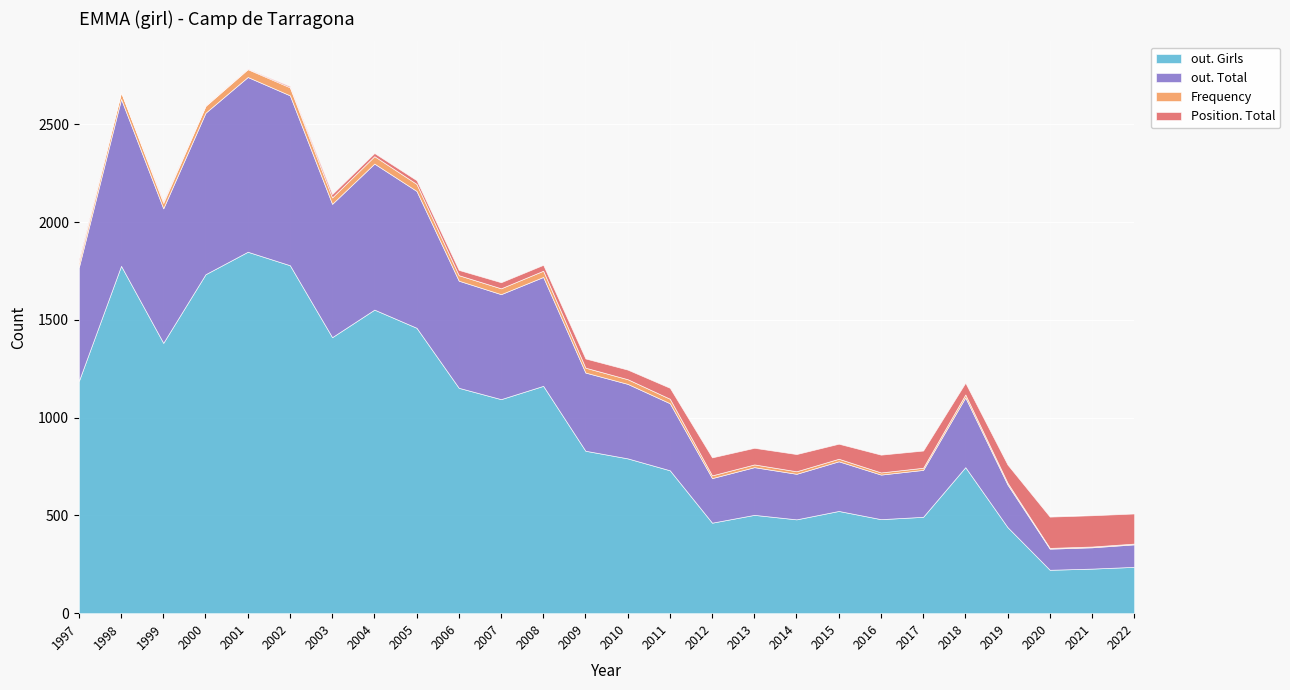

Which series has the widest spread of values?

out. Girls